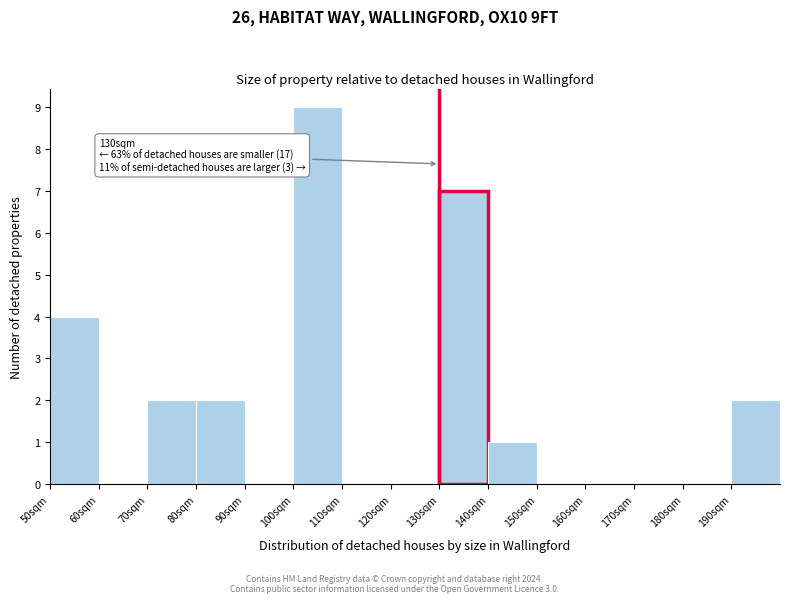

Which range on the x-axis has the tallest bar?

100 to 110